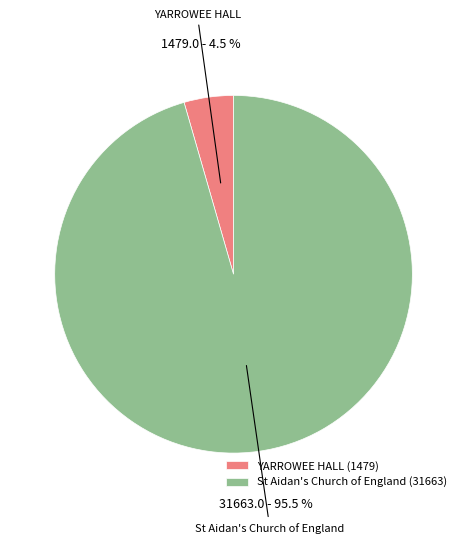

How many segments does this pie chart have?

2